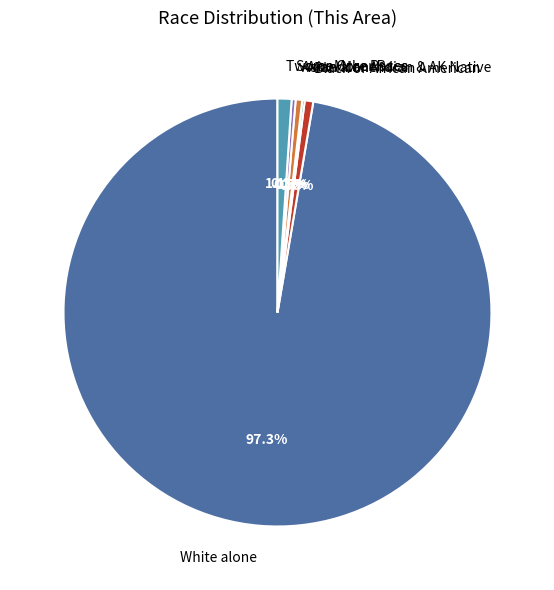

Is there any slice that represents more than half of the pie?

Yes